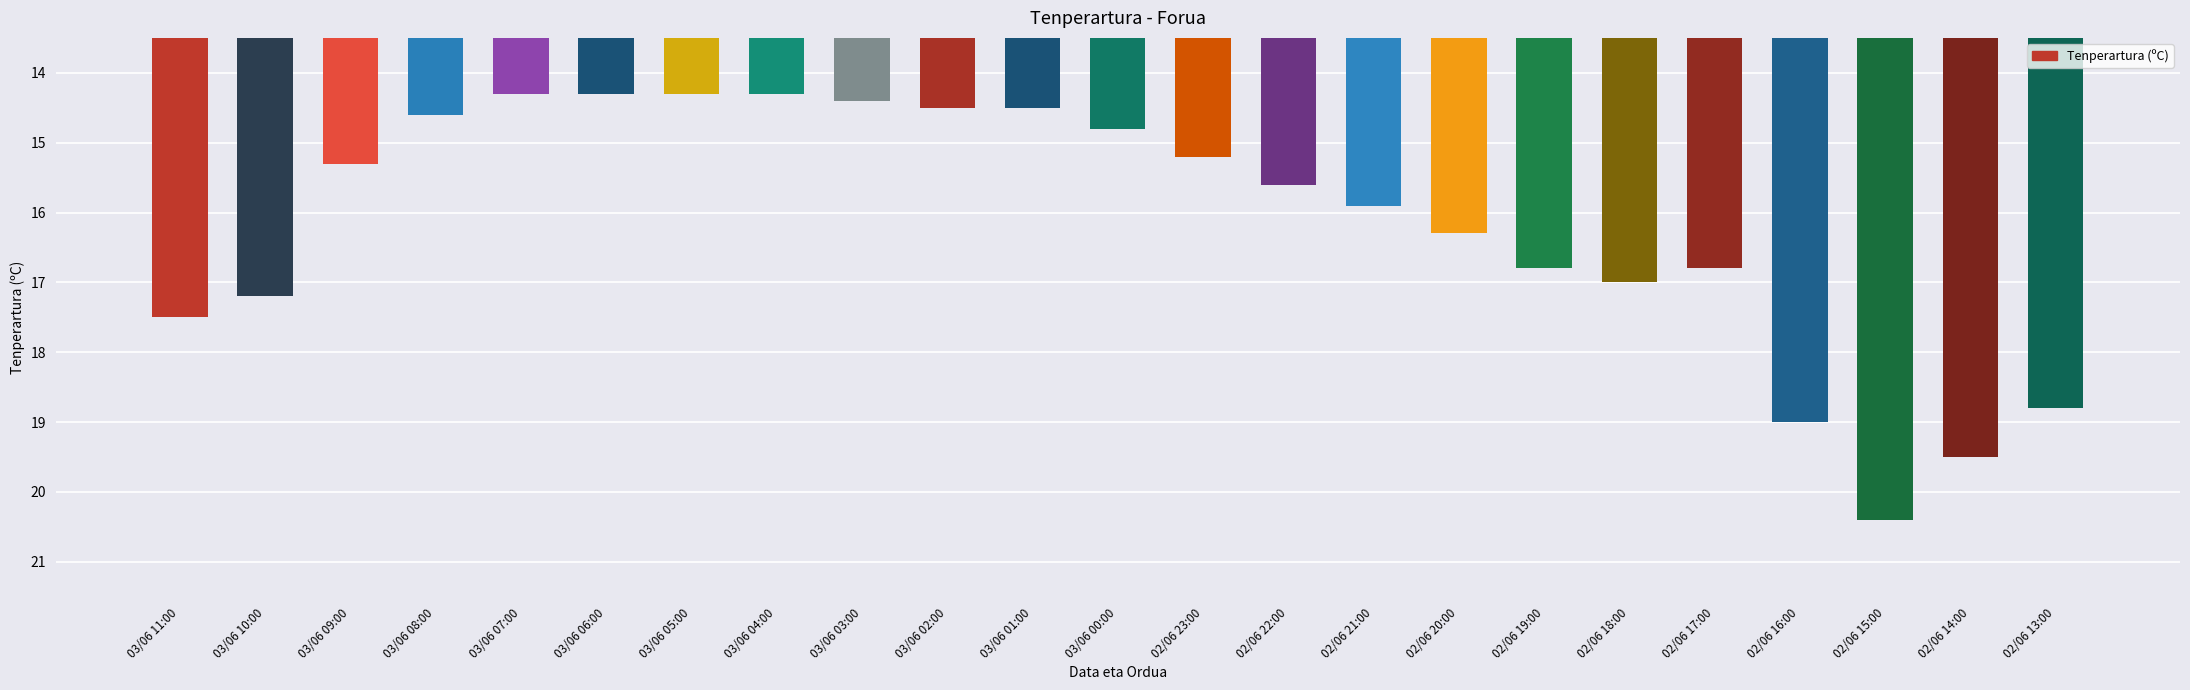

Which has a higher value, 03/06 08:00 or 02/06 17:00?

02/06 17:00